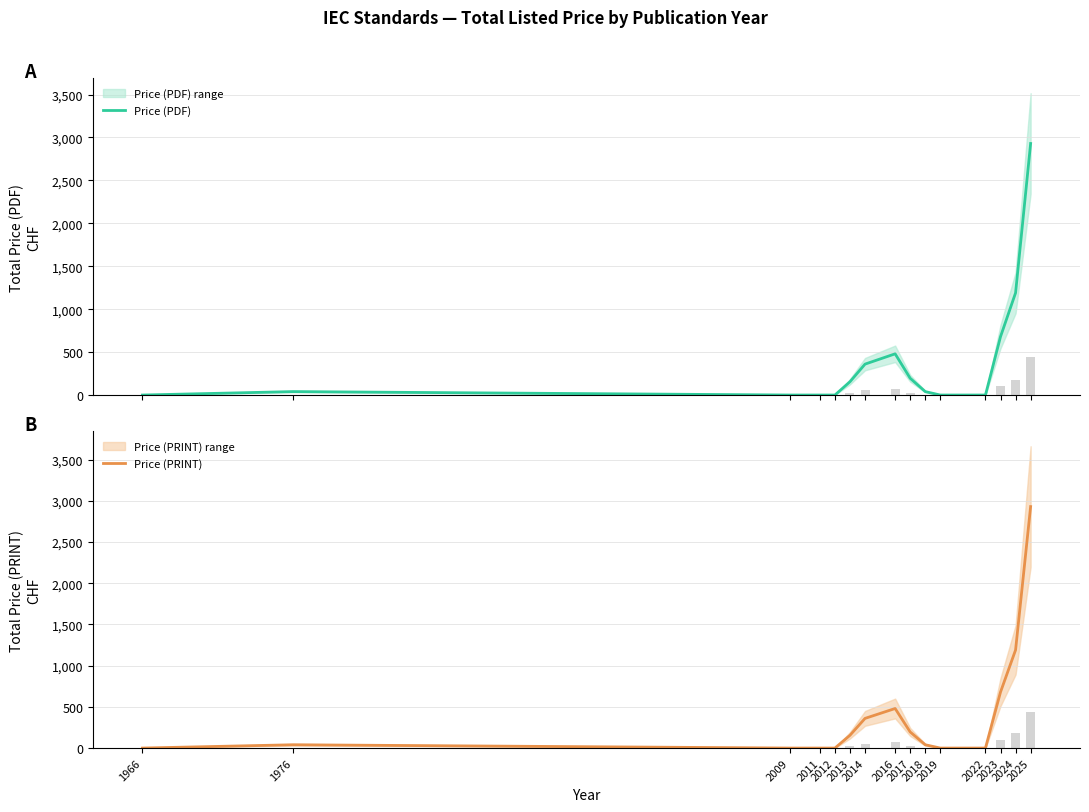

What is the difference between the maximum and second lowest values in the Price (PDF) series?

2930